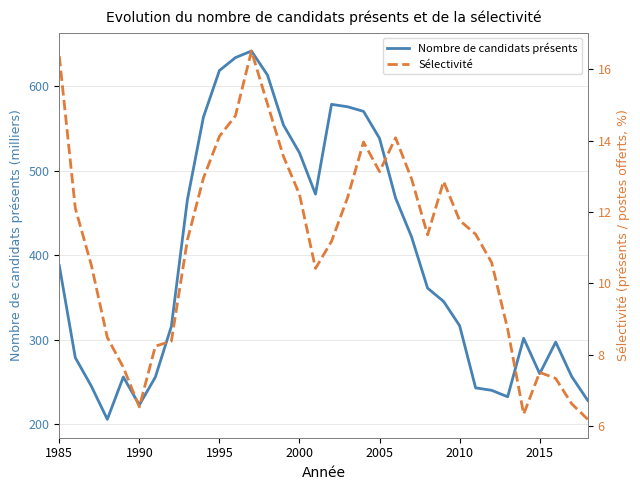

What are all the series names shown in the legend?

Nombre de candidats présents, Sélectivité